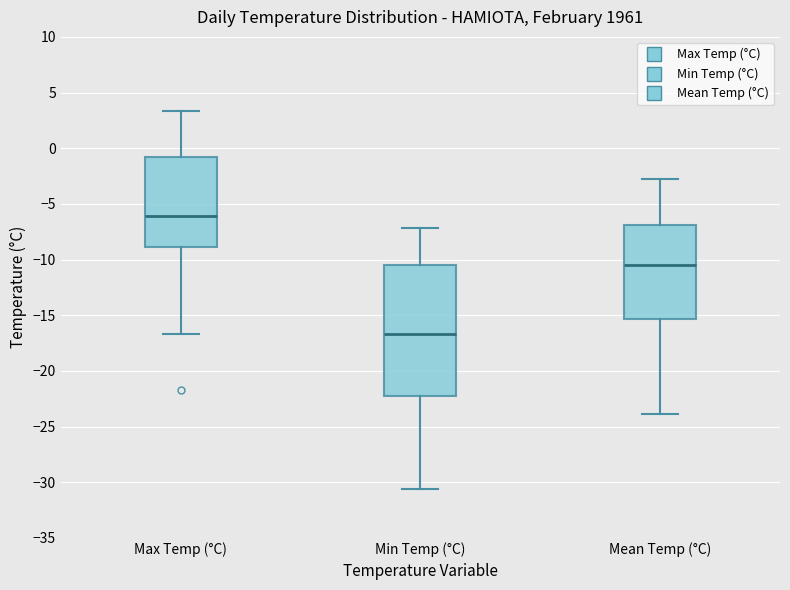

Comparing the boxes themselves (not the whiskers), which one is the tallest?

Min Temp (°C)